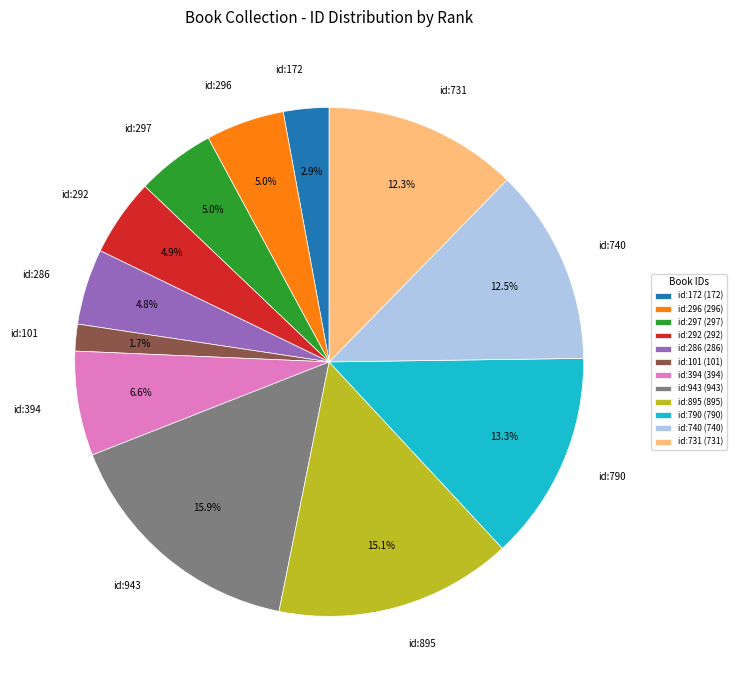

Is it true that id:296 is 5% of the pie?

True